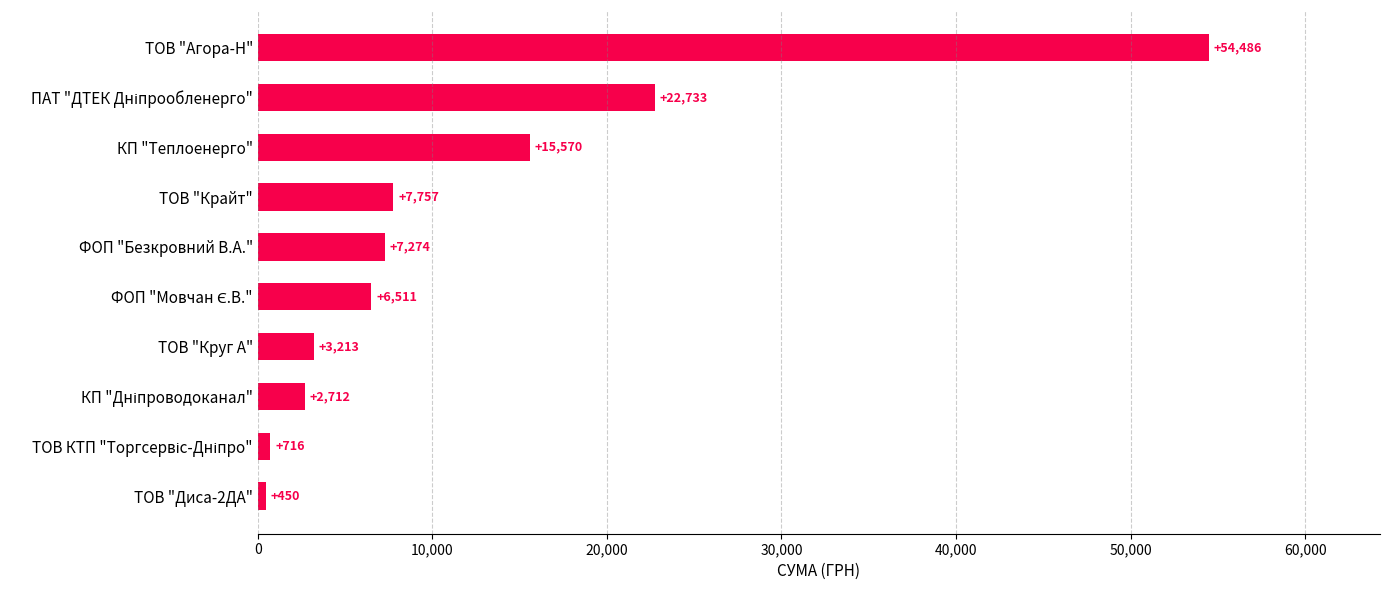

What is the average value?

12142.2